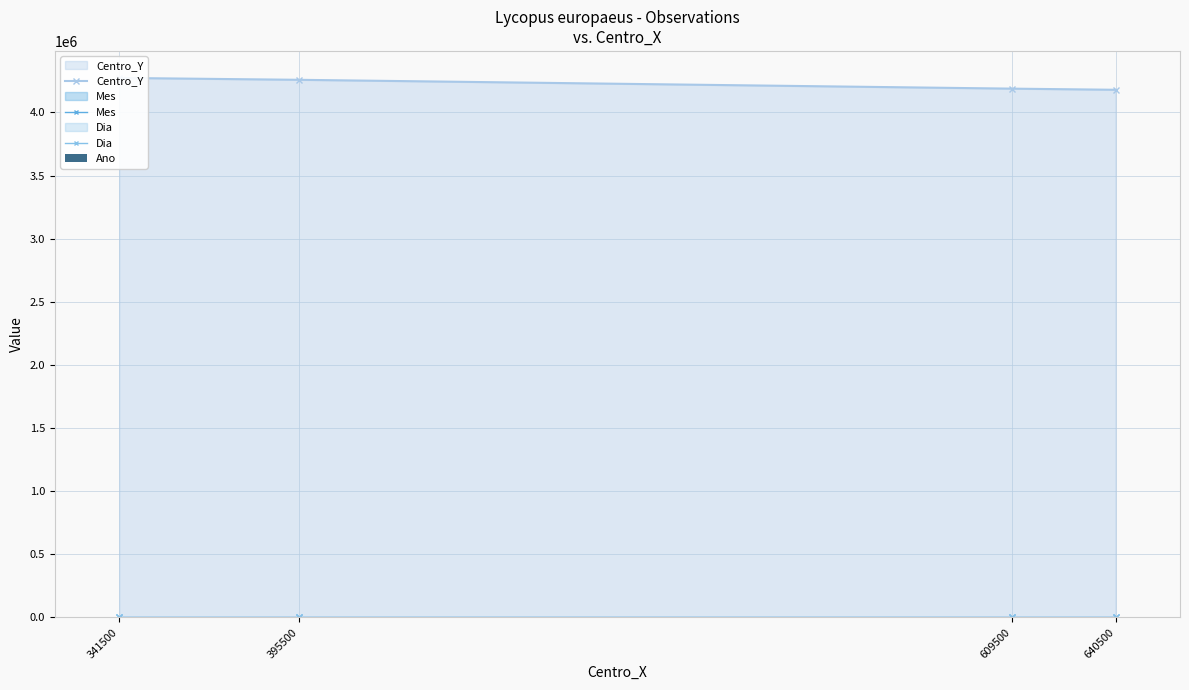

How many bars are there in total?

16